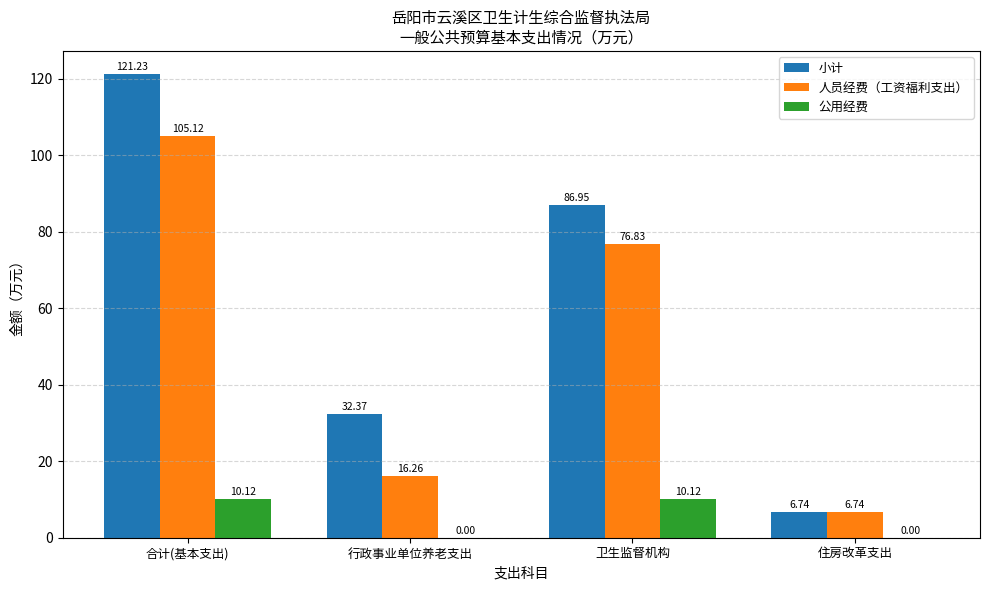

Which category has the highest value across all series?

合计(基本支出)